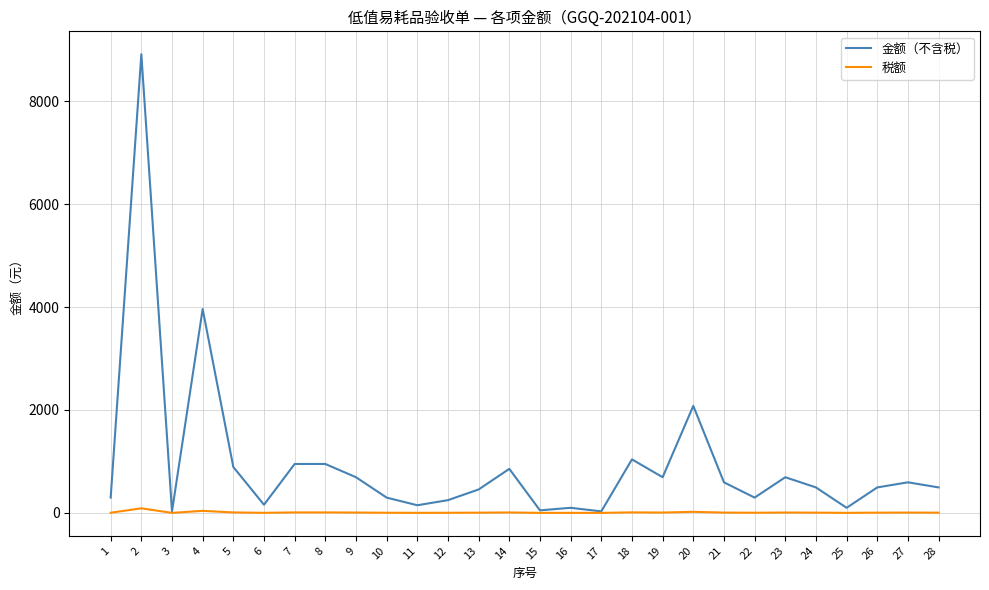

Which category has the highest value across all series?

2